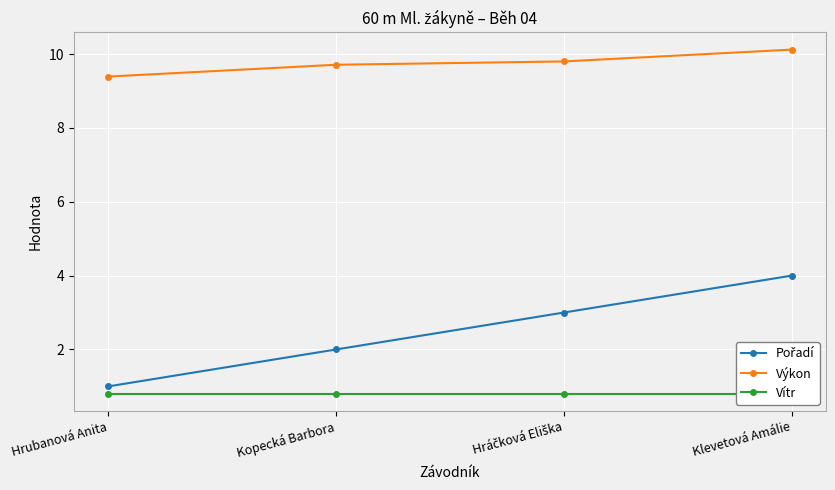

Between Hráčková Eliška and Klevetová Amálie, which is larger?

Klevetová Amálie